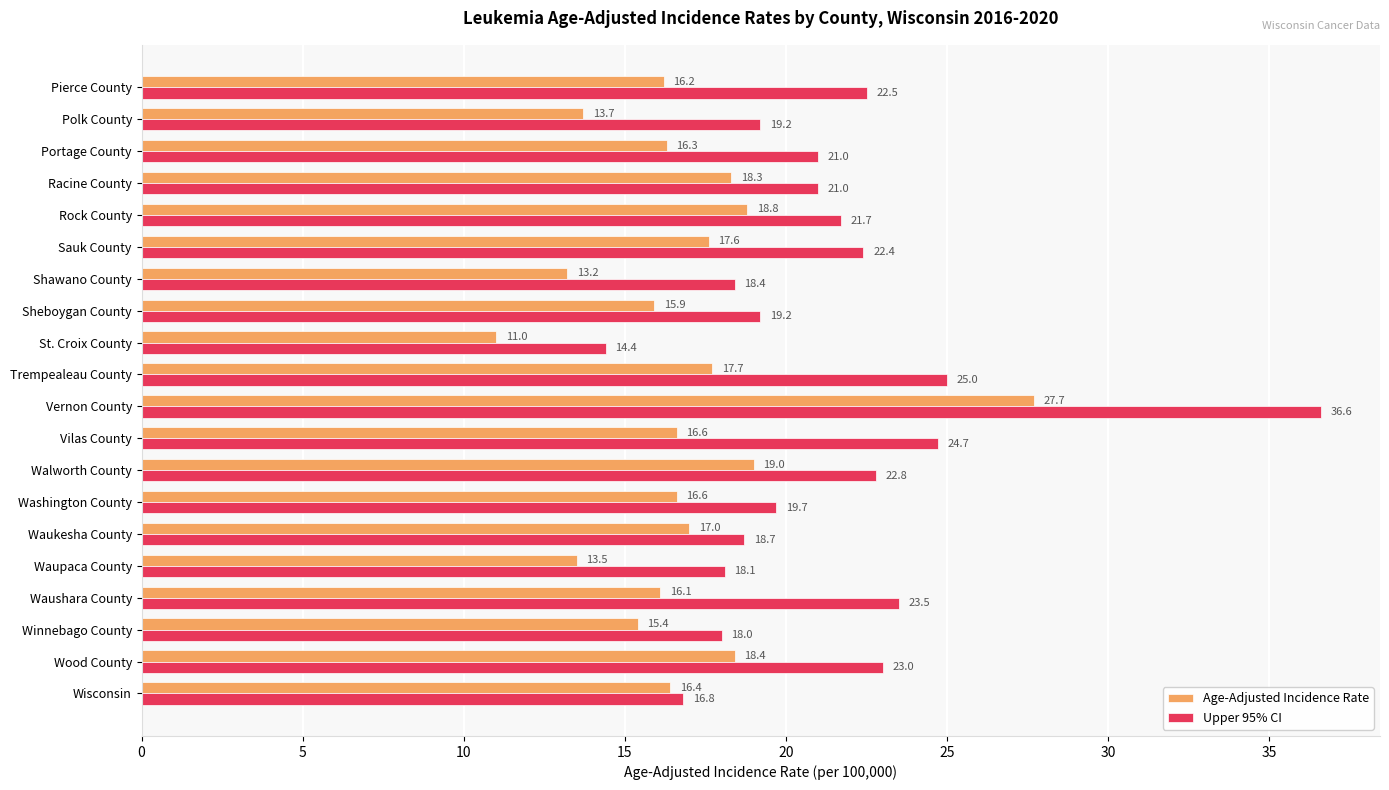

The Age-Adjusted Incidence Rate series shows 16.3 at Portage County. True or false?

True